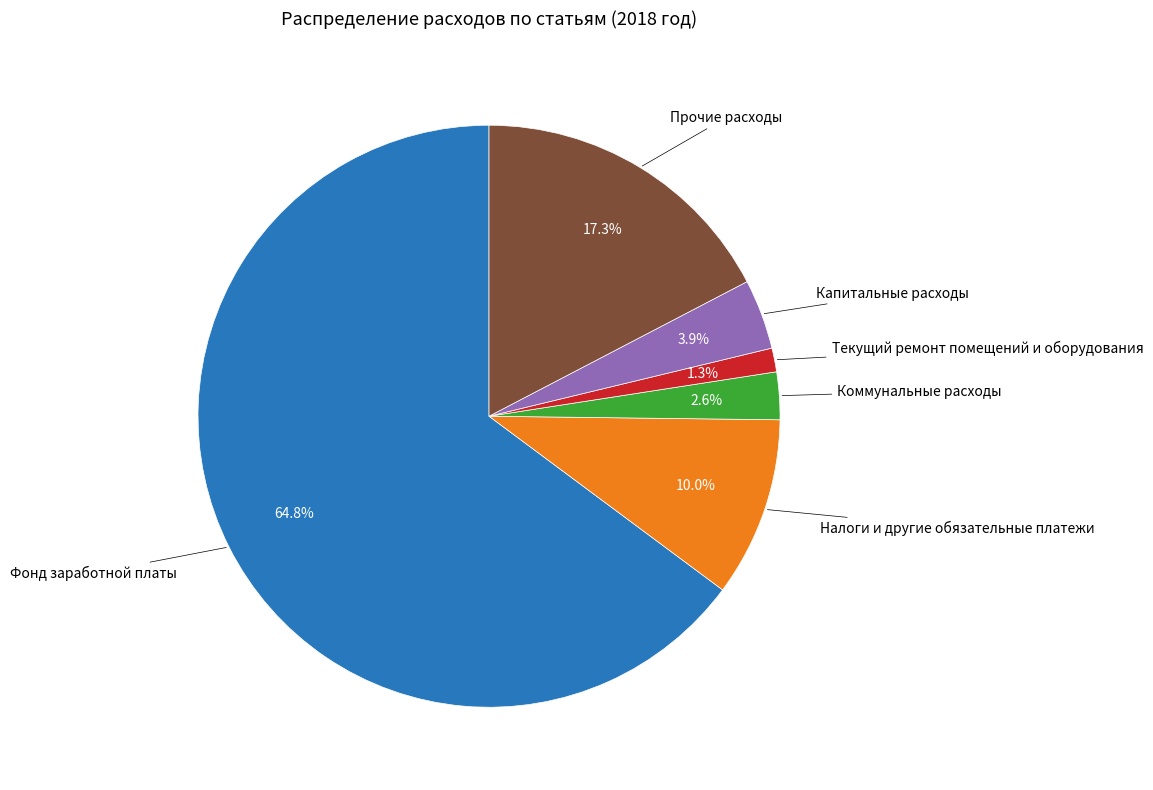

How many segments does this pie chart have?

6